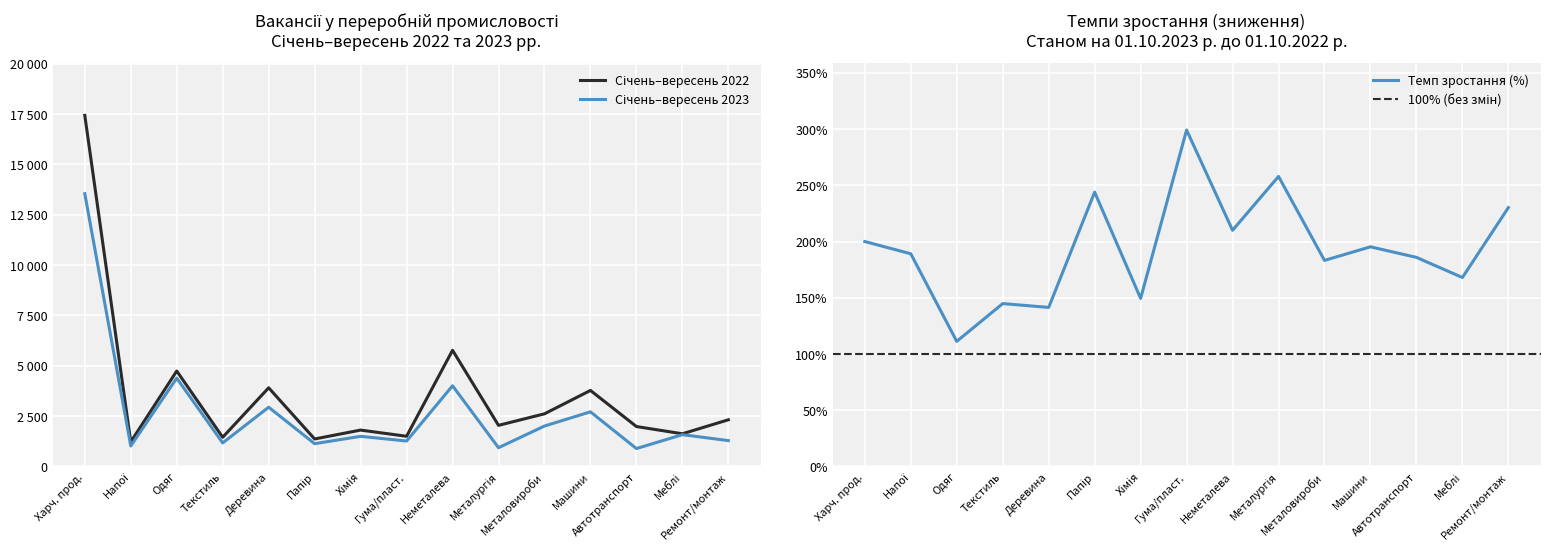

Reading left to right, what are all the values shown in this chart?

Січень-вересень 2022: 17435	1216	4737	1446	3903	1361	1803	1495	5766	2037	2611	3772	1979	1619	2315
Січень-вересень 2023: 13545	1015	4384	1165	2938	1127	1492	1258	4004	927	2004	2709	884	1576	1280